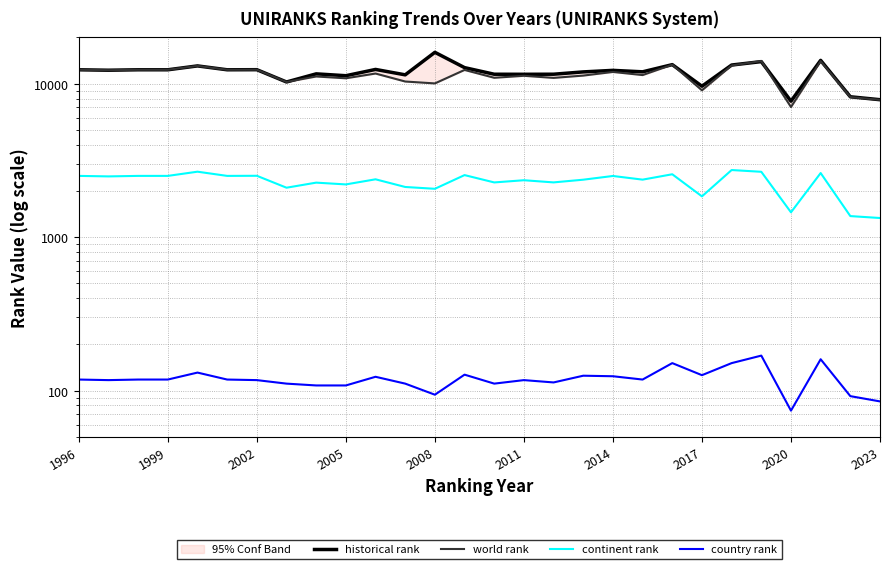

Reading right to left, list all the values displayed in this chart.

historical rank: 7860.0	8214.5	14184.0	7688.0	13920.5	13225.0	9621.5	13302.5	11944.0	12208.5	11930.0	11523.0	11509.5	11519.5	12720.0	16005.0	11415.5	12380.0	11267.0	11585.5	10255.0	12332.0	12316.0	13053.0	12316.0	12316.0	12234.0	12316.0
world rank: 7844.0	8175.0	14027.0	7043.0	14037.0	13139.0	9048.0	13294.0	11375.0	11921.0	11288.0	10904.0	11254.0	10922.0	12285.0	10037.0	10327.0	11641.0	10840.0	11138.0	10255.0	12332.0	12316.0	13053.0	12316.0	12316.0	12234.0	12316.0
continent rank: 1332.0	1371.0	2615.0	1451.0	2665.0	2736.0	1843.0	2568.0	2369.0	2503.0	2367.0	2273.0	2348.0	2272.0	2536.0	2065.0	2122.0	2381.0	2205.0	2265.0	2099.0	2510.0	2506.0	2669.0	2506.0	2506.0	2487.0	2506.0
country rank: 85.0	92.0	160.0	74.0	169.0	151.0	126.0	151.0	118.0	124.0	125.0	113.0	117.0	111.0	127.0	94.0	111.0	123.0	108.0	108.0	111.0	117.0	118.0	131.0	118.0	118.0	117.0	118.0